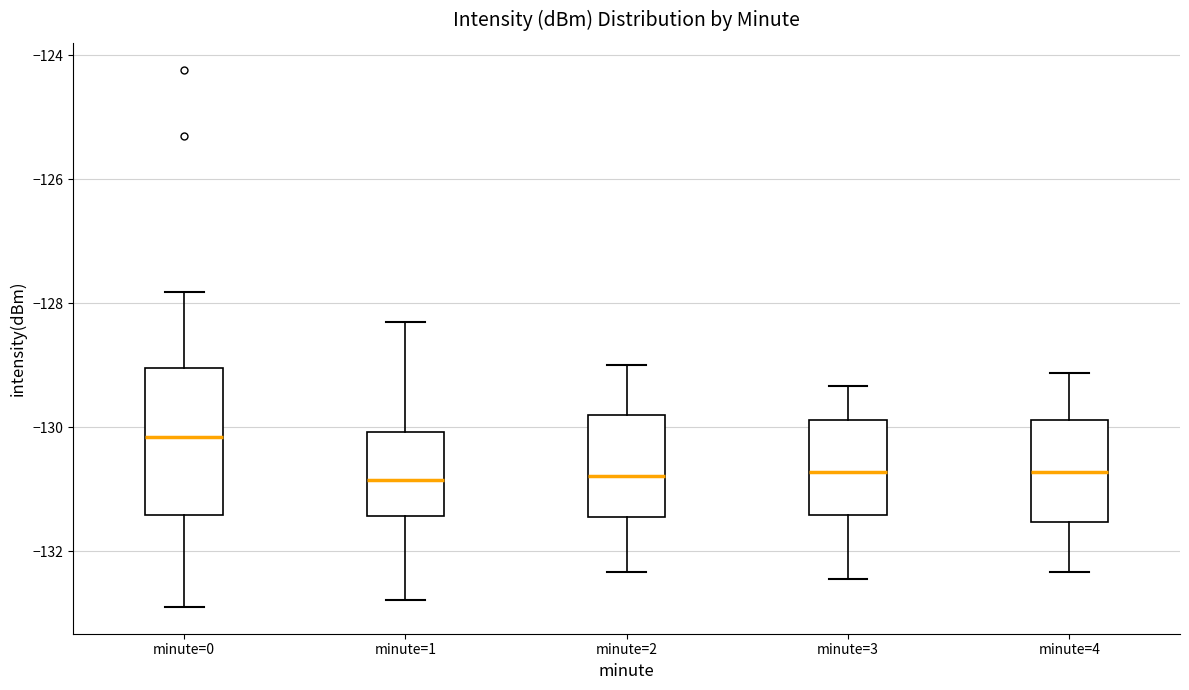

Where does the median line of the box for minute=1 sit on the y-axis? The values are not printed on the chart, so give them approximately, as read against the axis.

-130.8